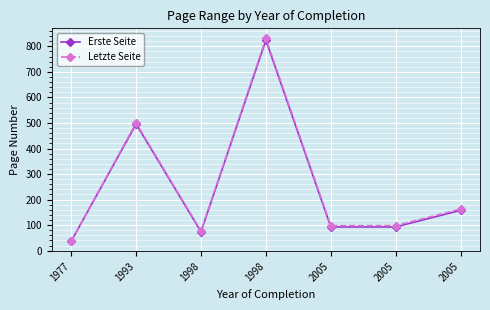

Which series has the widest spread of values?

Letzte Seite